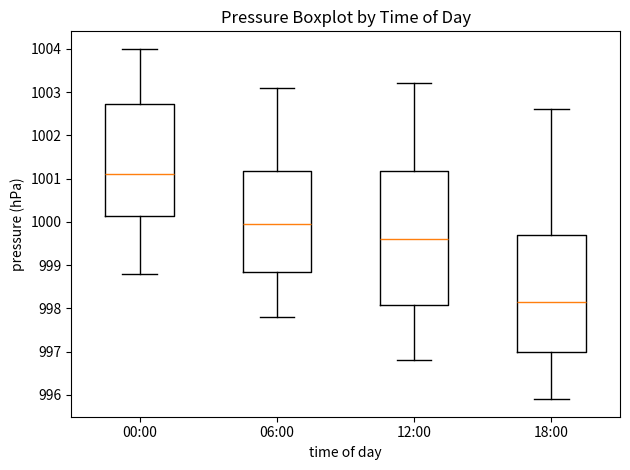

Comparing the boxes themselves (not the whiskers), which one is the tallest?

12:00